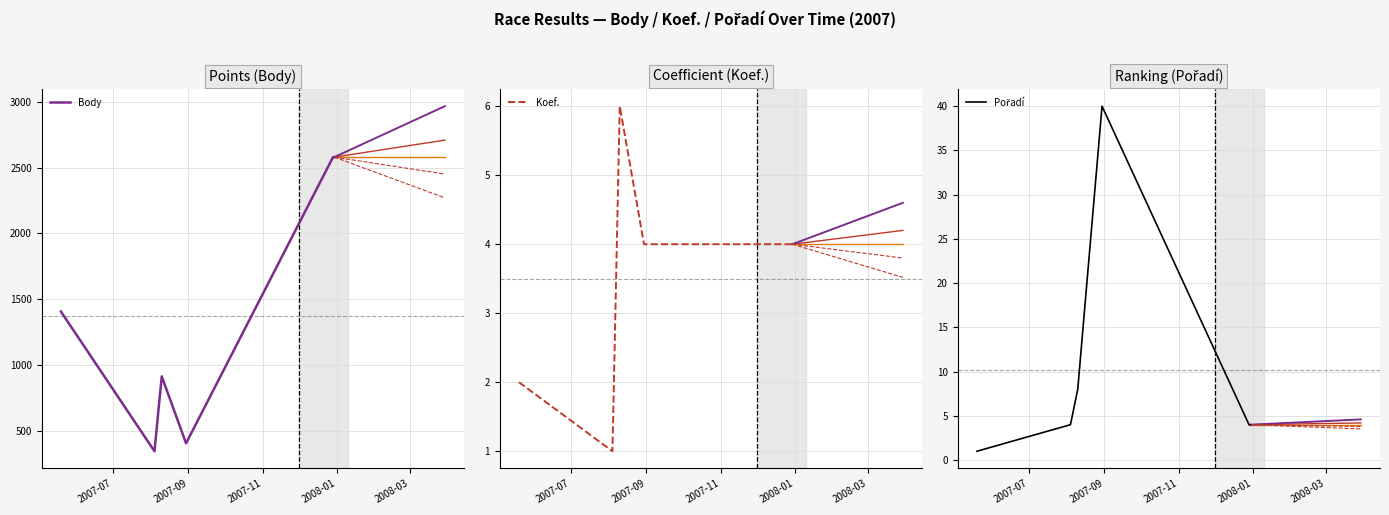

How many distinct data groups are displayed?

3